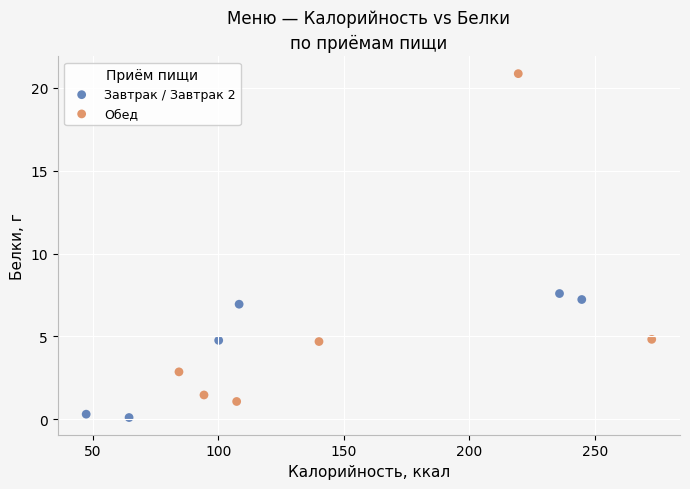

Which series has the widest spread of Y values?

Обед